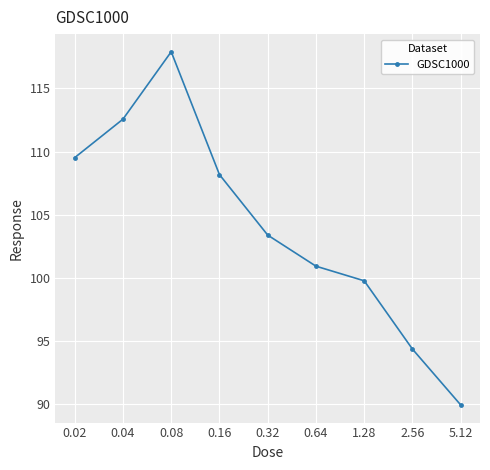

What is the greatest value displayed?

117.9